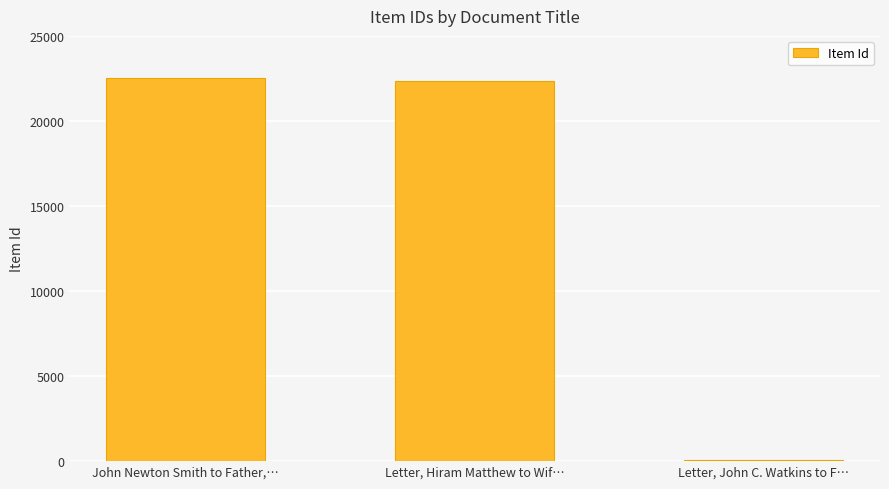

How many bars are there in total?

3